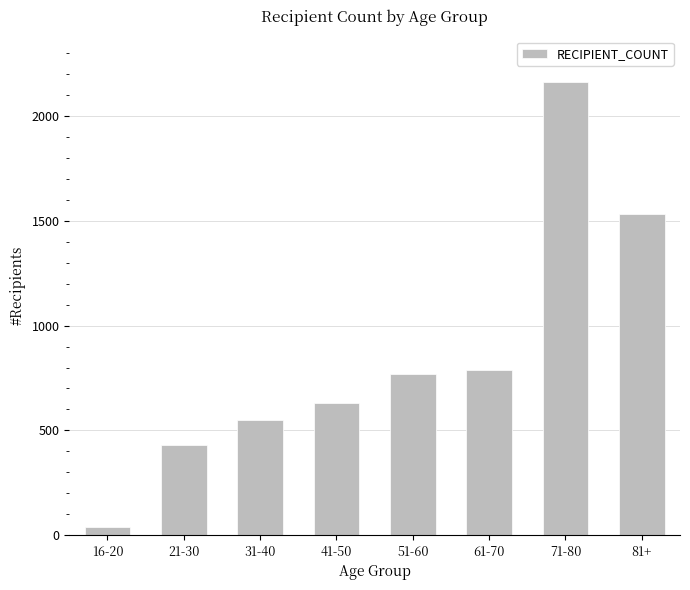

Is it true that the value at 16-20 is 39?

True